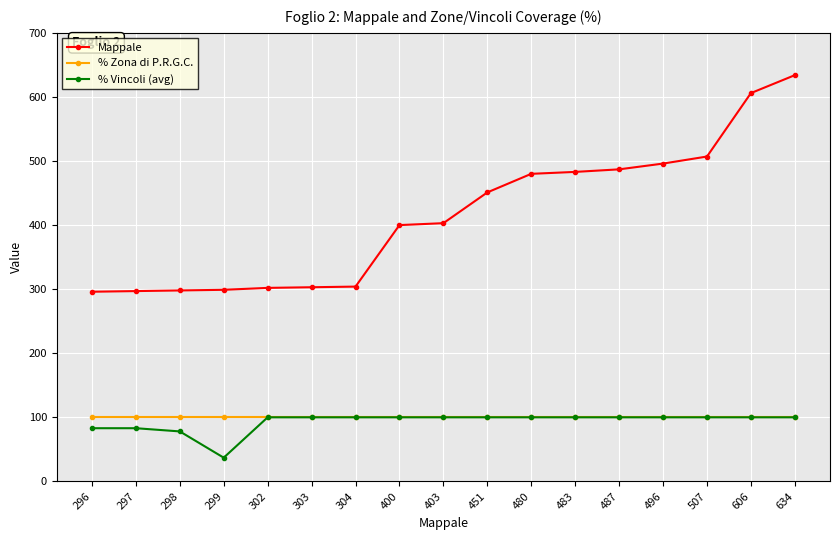

Which category has the highest value in the Mappale series?

634